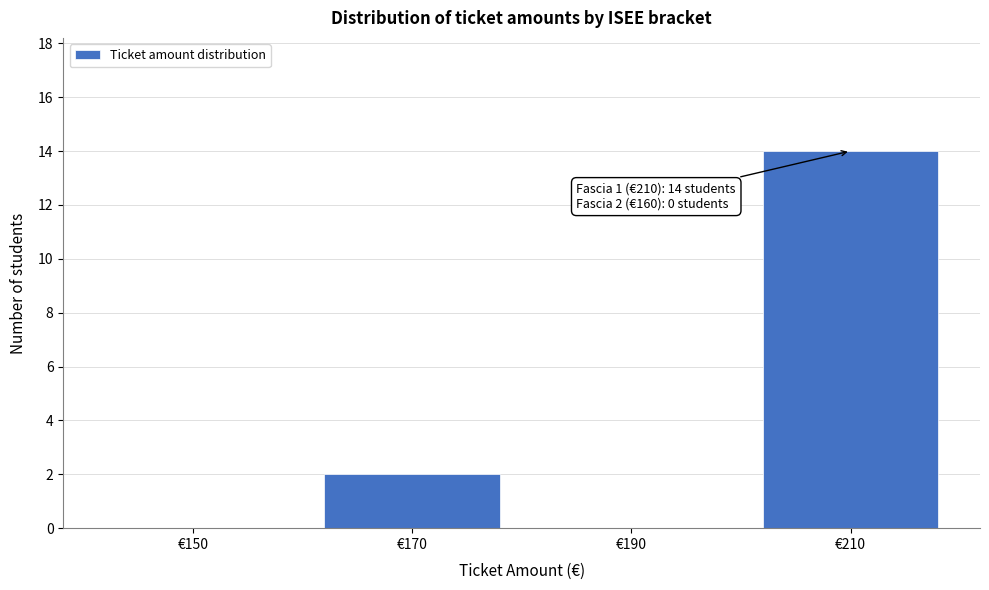

Which range on the x-axis has the tallest bar?

200 to 220